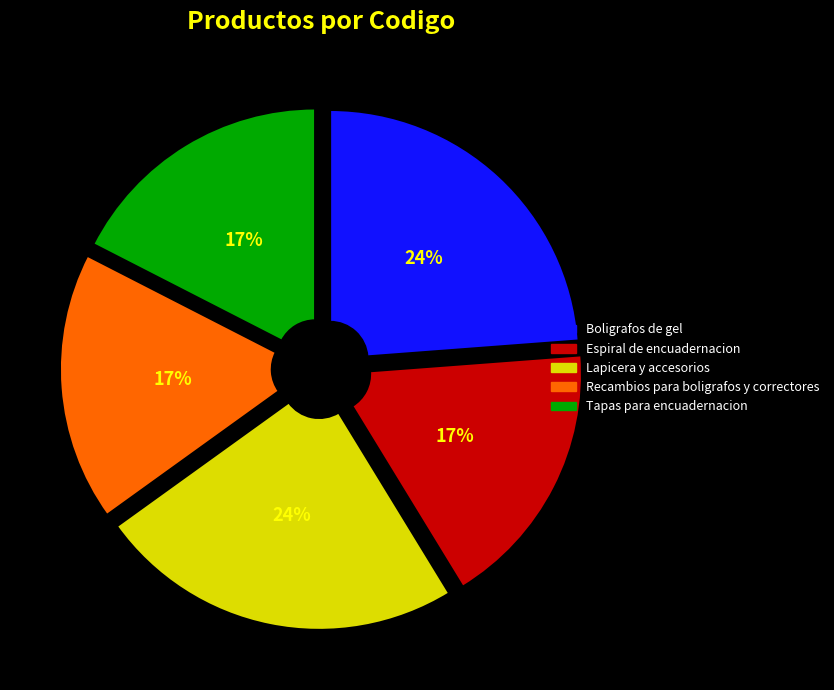

Approximately how many times larger is the value at Tapas para encuadernacion compared to Lapicera y accesorios?

0.7